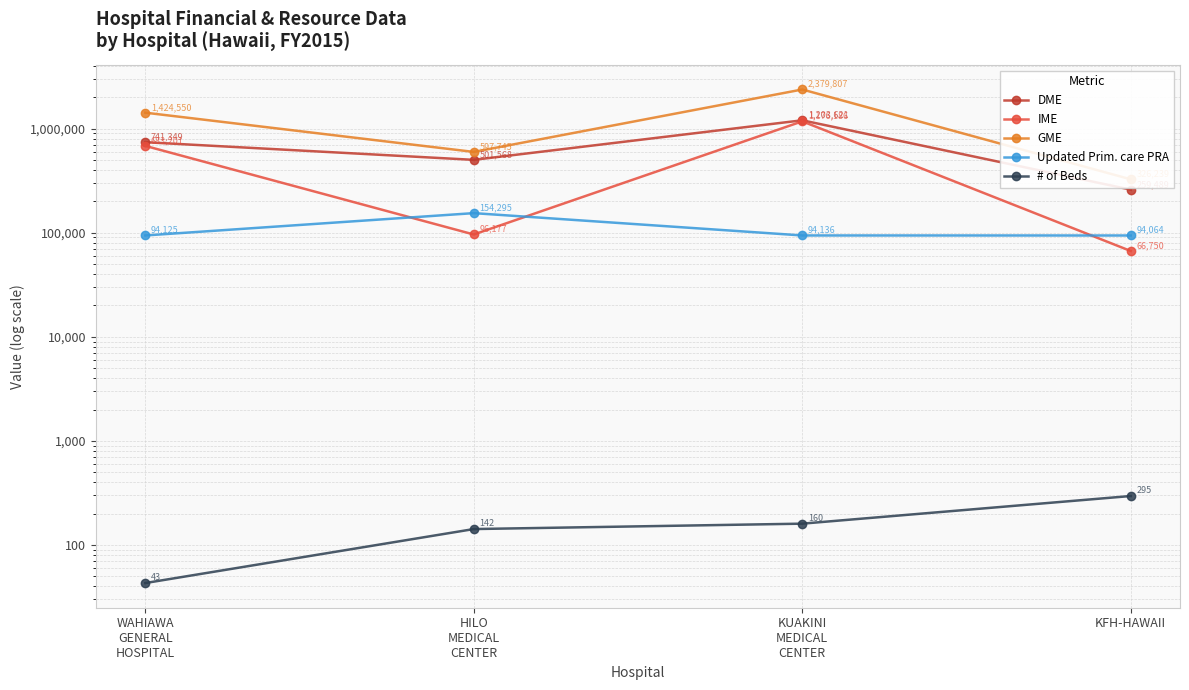

What is the sum of the # of Beds values at KFH-HAWAII and KUAKINI
MEDICAL
CENTER?

455.0